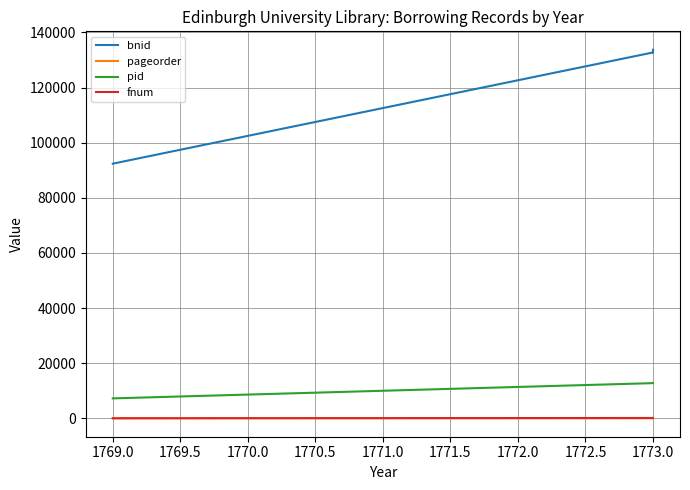

What is the sum of all pageorder values?

28